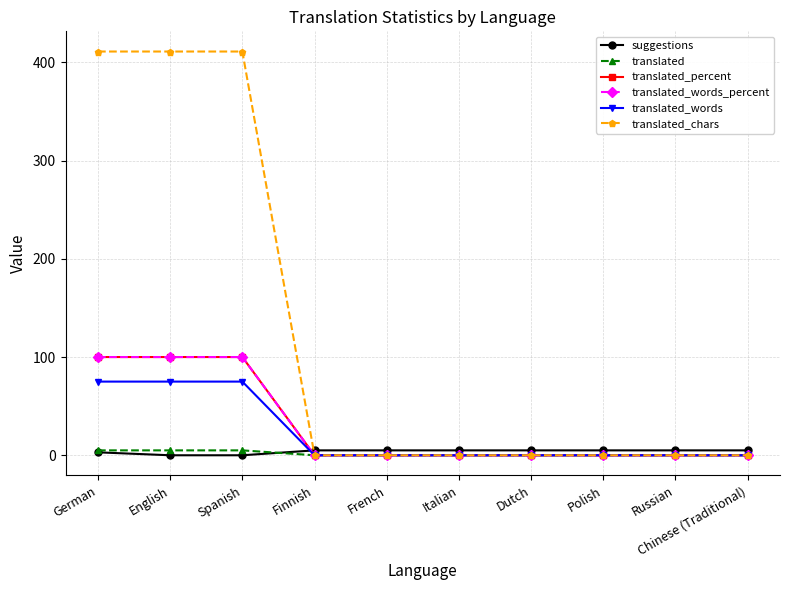

Reading right to left, extract all data points from this chart.

suggestions: Chinese (Traditional)=5	Russian=5	Polish=5	Dutch=5	Italian=5	French=5	Finnish=5	Spanish=0	English=0	German=3
translated: Chinese (Traditional)=0	Russian=0	Polish=0	Dutch=0	Italian=0	French=0	Finnish=0	Spanish=5	English=5	German=5
translated_percent: Chinese (Traditional)=0	Russian=0	Polish=0	Dutch=0	Italian=0	French=0	Finnish=0	Spanish=100	English=100	German=100
translated_words_percent: Chinese (Traditional)=0	Russian=0	Polish=0	Dutch=0	Italian=0	French=0	Finnish=0	Spanish=100	English=100	German=100
translated_words: Chinese (Traditional)=0	Russian=0	Polish=0	Dutch=0	Italian=0	French=0	Finnish=0	Spanish=75	English=75	German=75
translated_chars: Chinese (Traditional)=0	Russian=0	Polish=0	Dutch=0	Italian=0	French=0	Finnish=0	Spanish=411	English=411	German=411